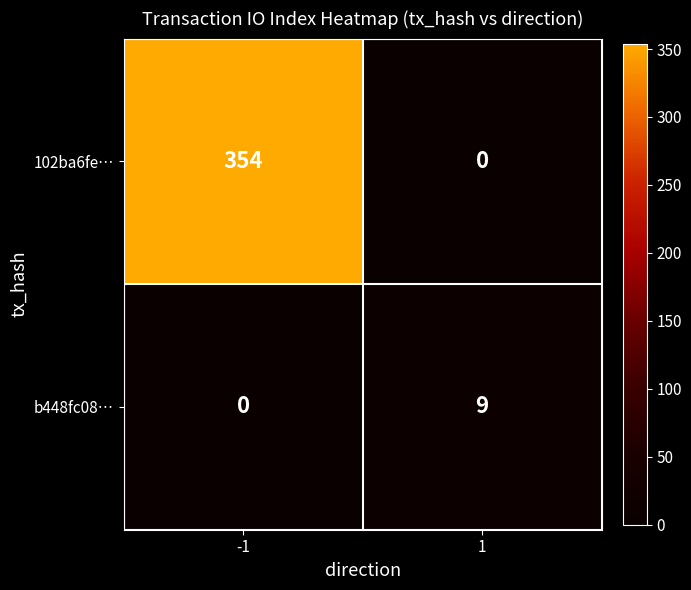

Which series has the largest range (max minus min)?

102ba6fe…